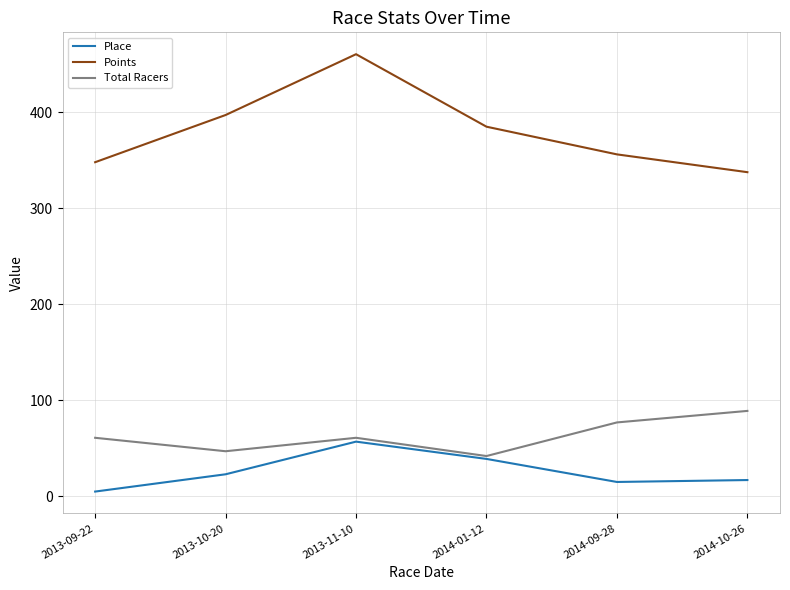

What is the approximate value of Points at 2014-01-12?

385.0